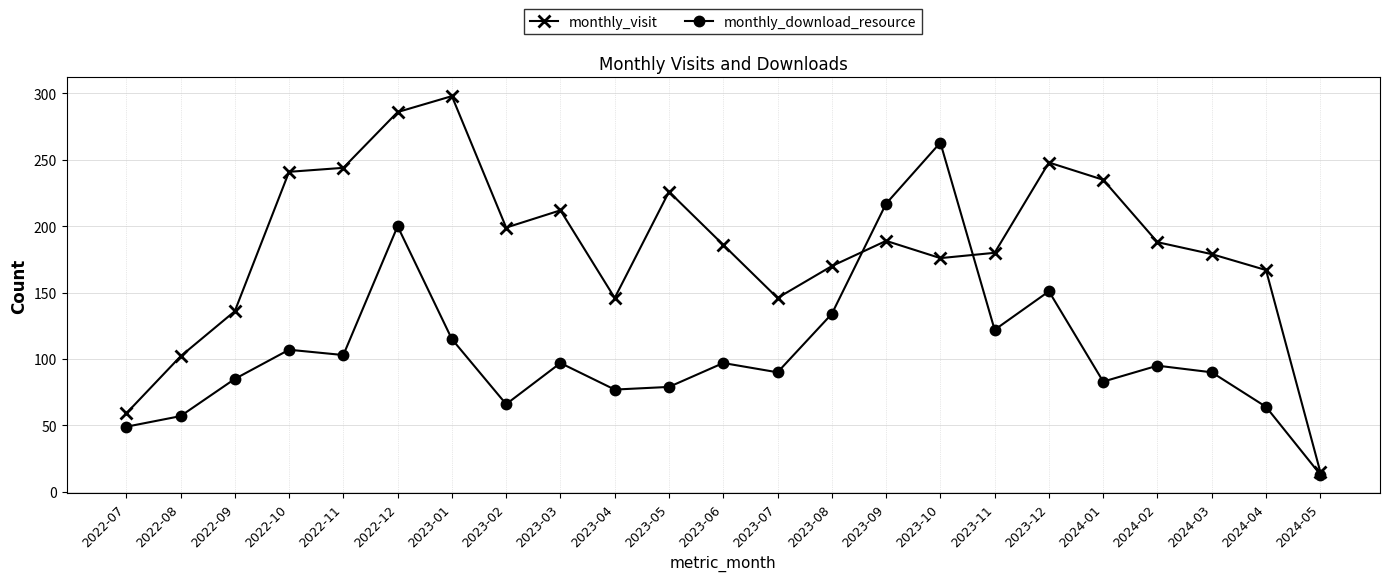

Where is the first local maximum for monthly_visit?

2023-01